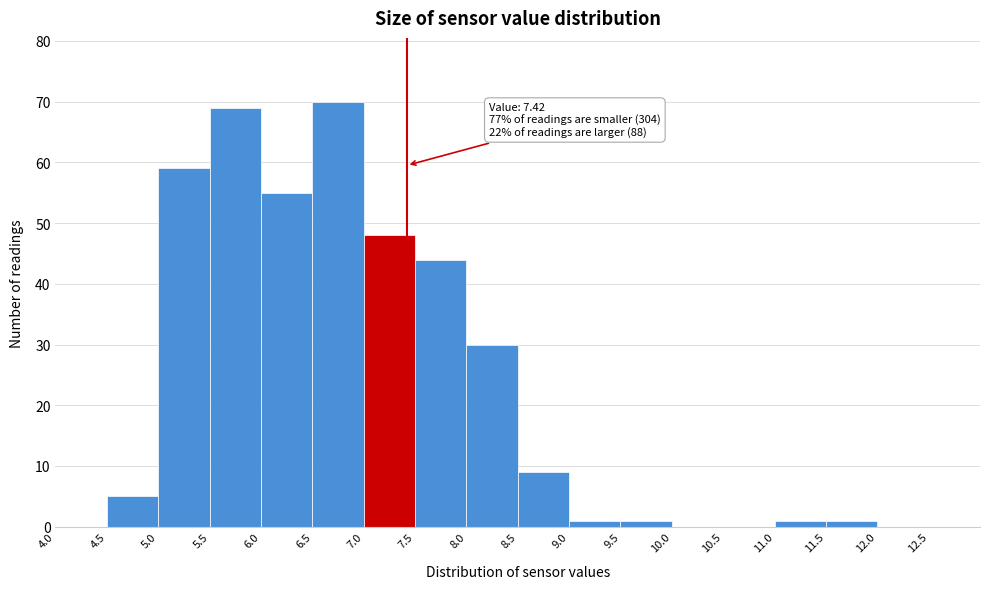

Over which range of the x-axis is the bar tallest?

6.5 to 7.0